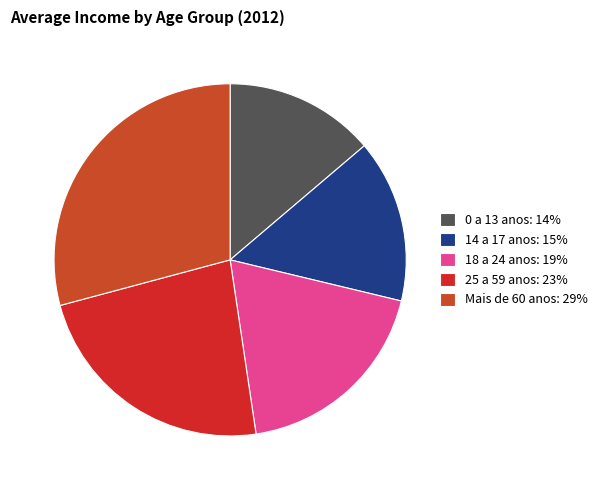

Count the number of slices in the pie.

5